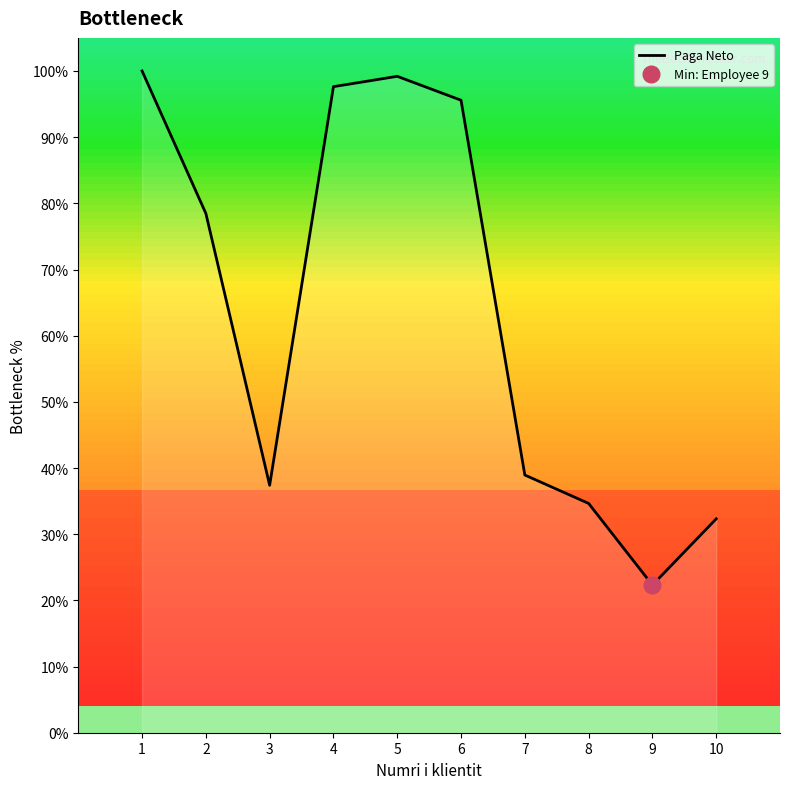

How many lines are shown in the chart?

1